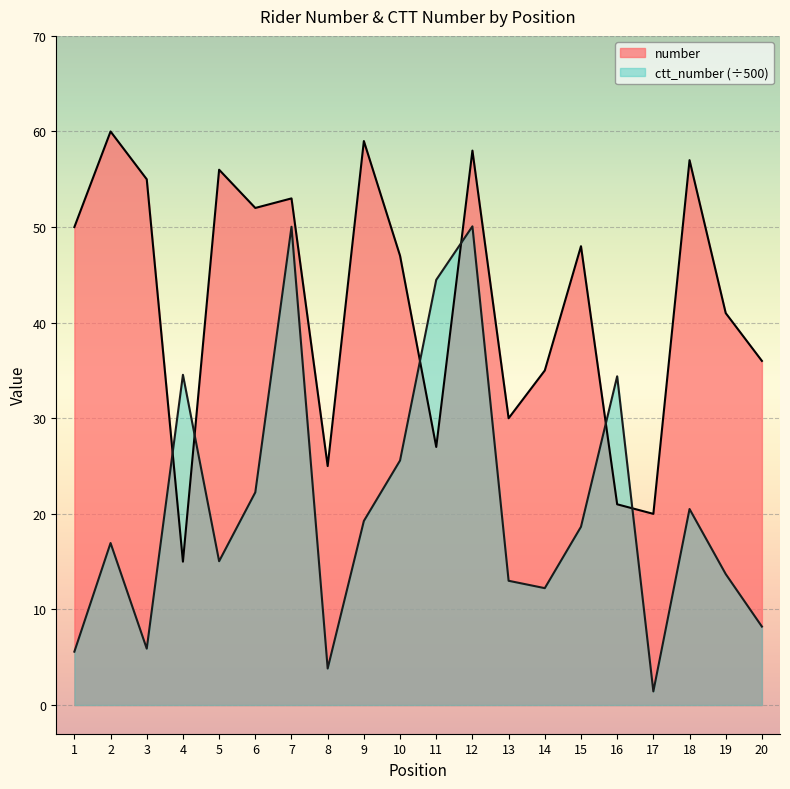

At which label does ctt_number reach its peak?

12